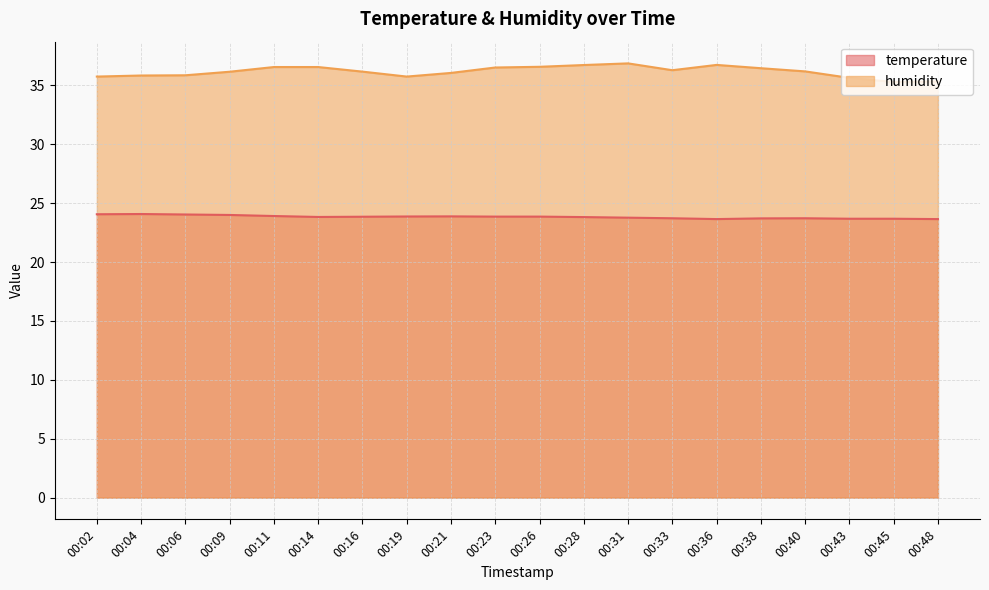

Does the chart display data point markers on the line(s)?

No